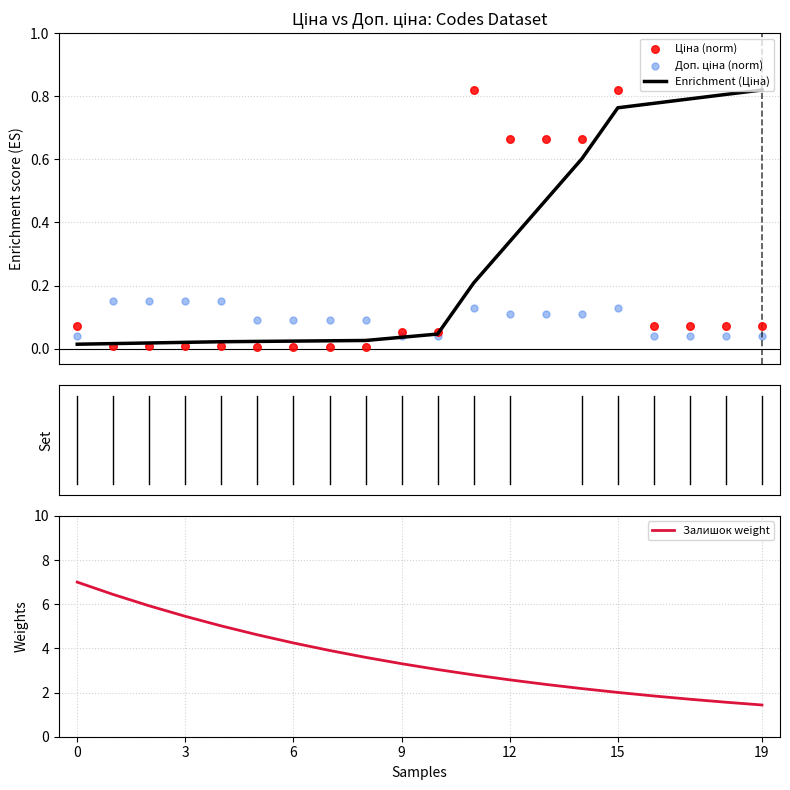

Which series has the largest Y range (max minus min)?

Залишок weight